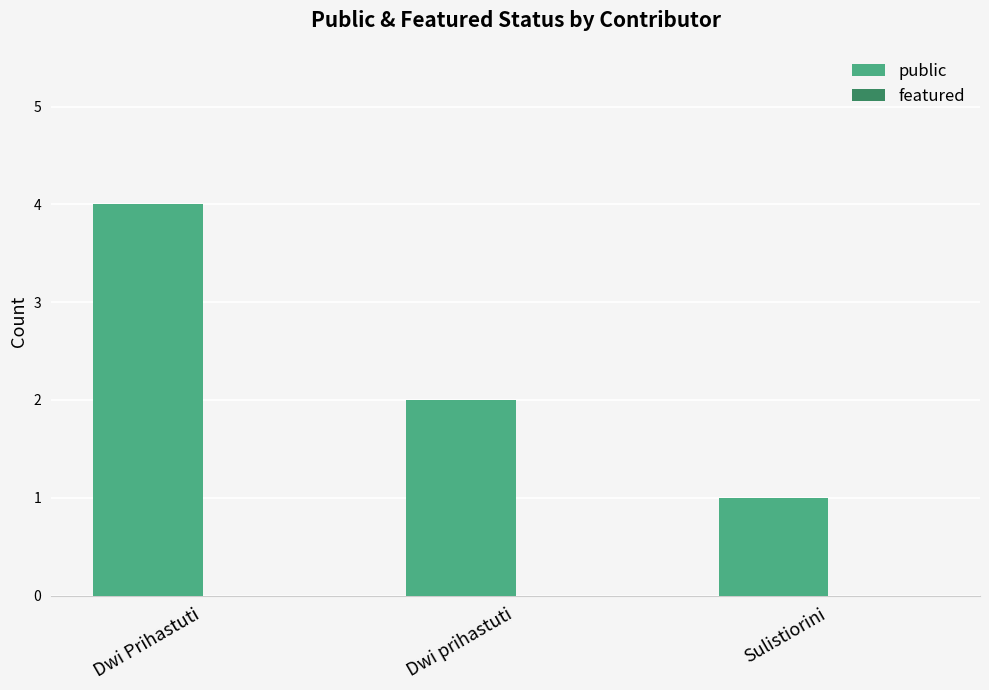

What is the ratio of the value at Dwi prihastuti to the value at Sulistiorini?

2.0